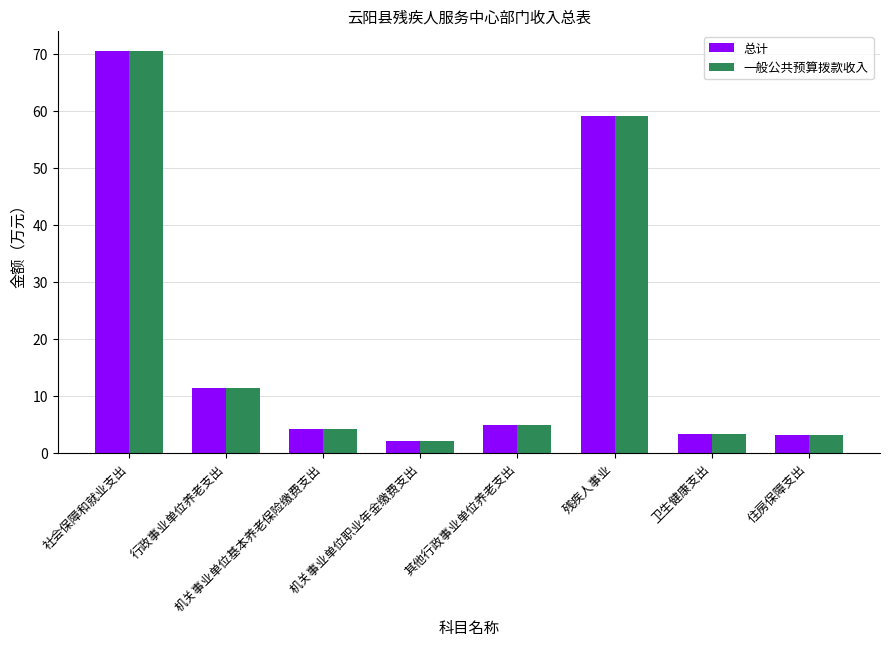

Where is 总计 nearest to the value 36?

残疾人事业